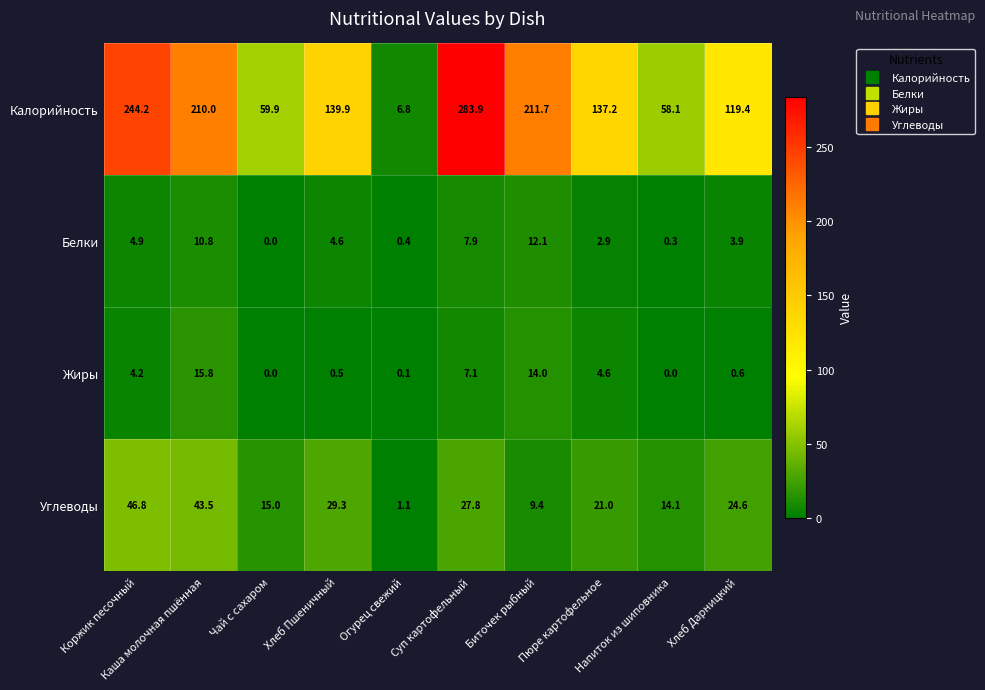

Rank the series by their maximum value, from lowest to highest.

Белки, Жиры, Углеводы, Калорийность